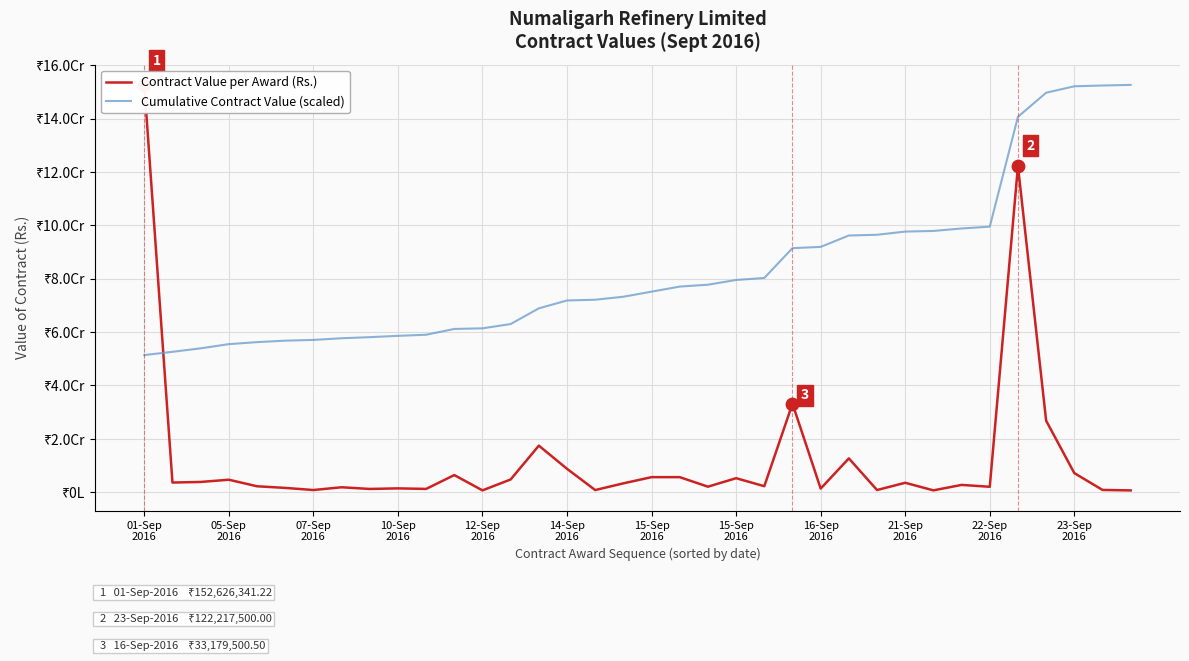

Which series contains the highest Y value?

Contract Value per Award (Rs.)